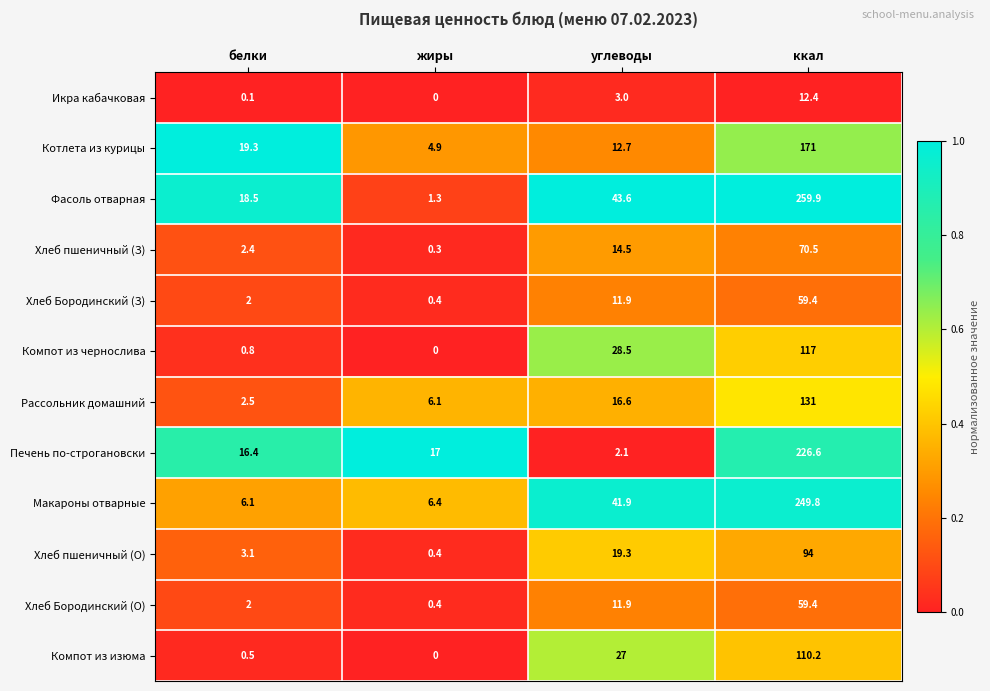

What is the difference between the maximum and second lowest values in the Фасоль отварная series?

241.4